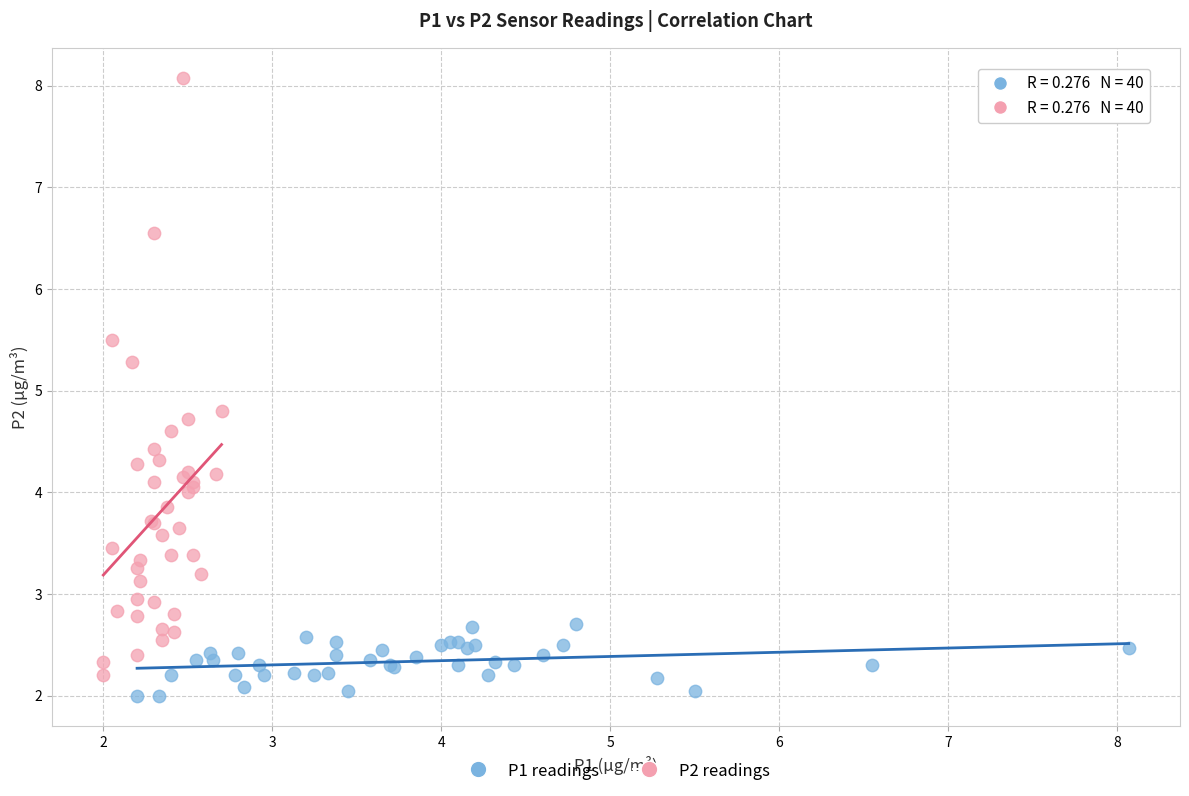

Which series reaches the maximum Y coordinate?

P2 readings